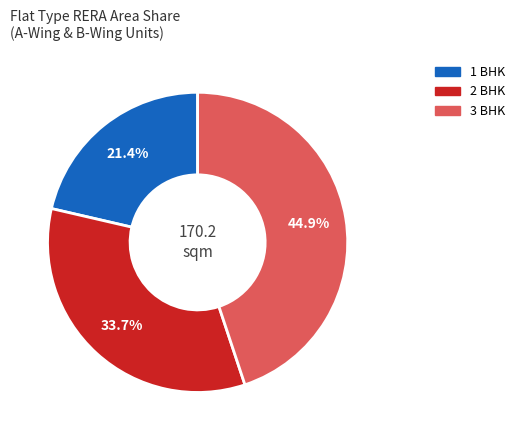

Is there any slice that represents more than half of the pie?

No